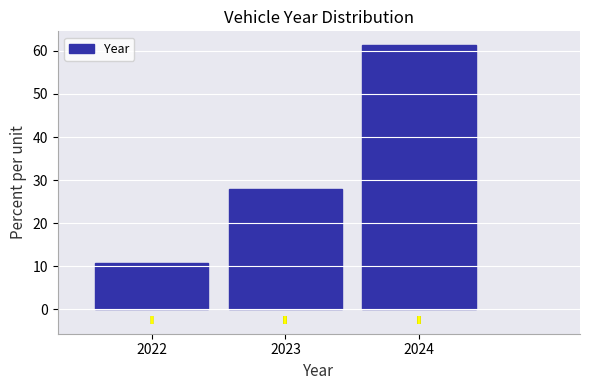

Reading left to right, list every bar in this chart as the range it spans on the x-axis followed by its height. The values are not printed on the chart, so give them approximately, as read against the axis.

2021.5 to 2022.5: 11
2022.5 to 2023.5: 28
2023.5 to 2024.5: 61